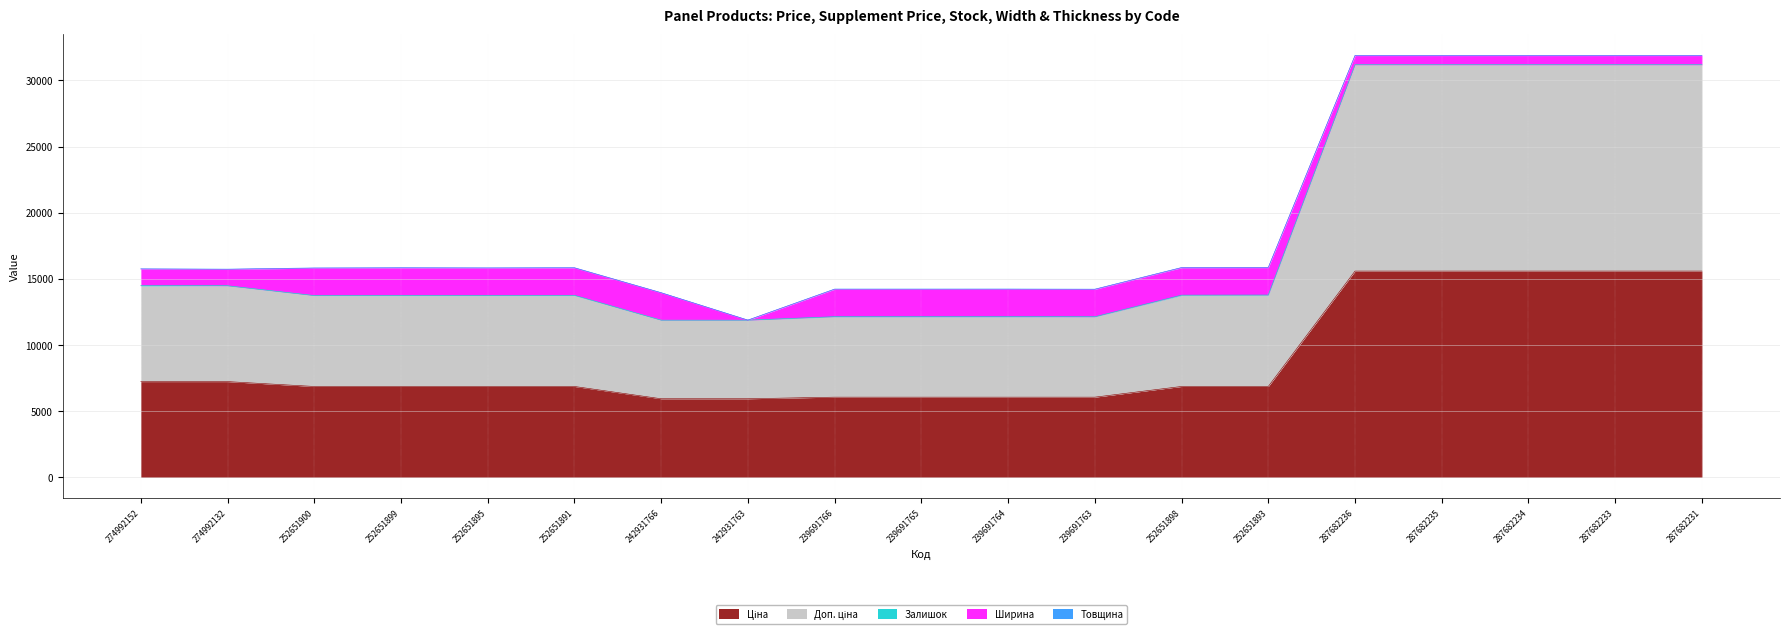

At which category does Ширина reach its first local valley?

242931763